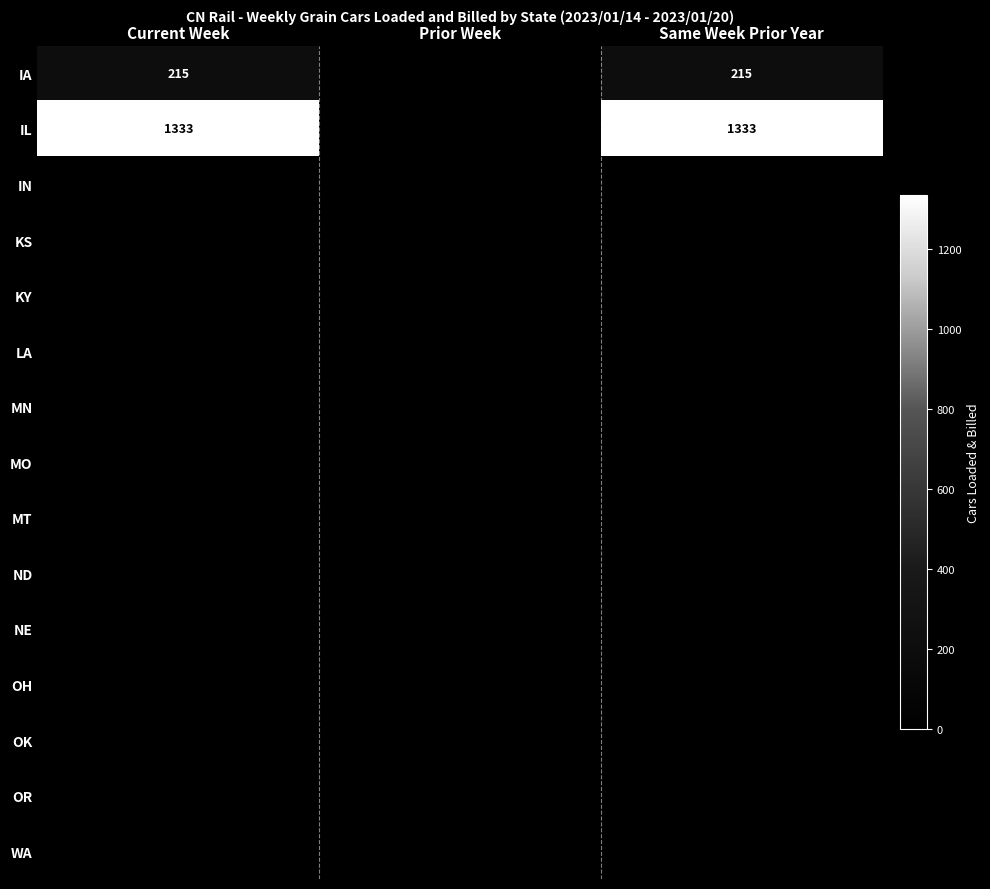

Which series has the largest total across all categories?

IL